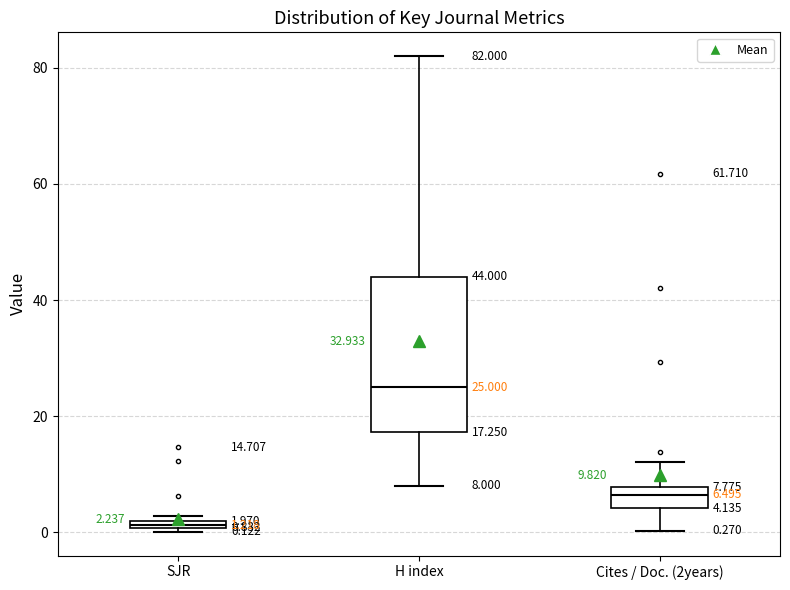

Which box is the tallest, from its lower edge to its upper edge?

H index